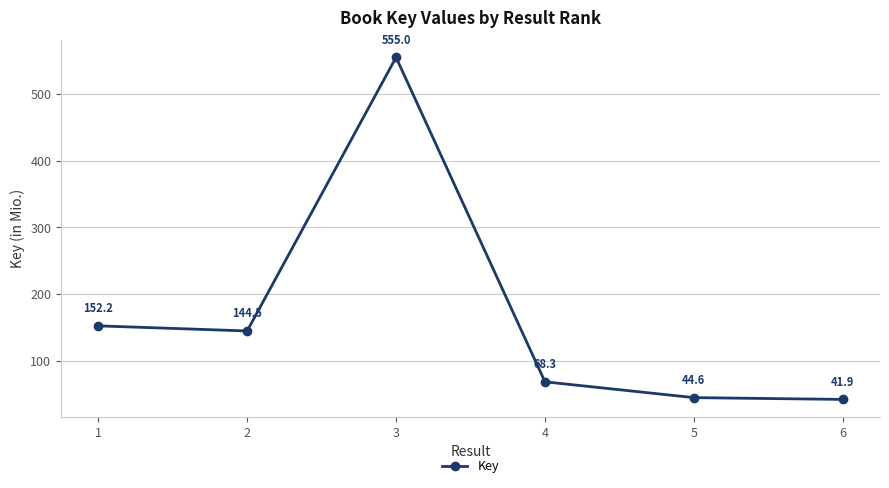

What is the change in value from 1 to 5?

-107.7